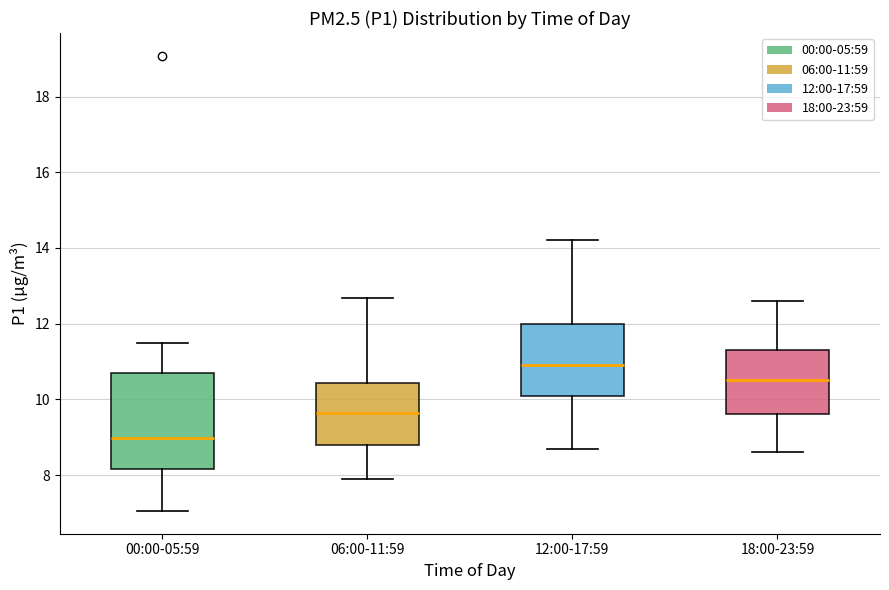

Which box has the lowest median line?

00:00-05:59